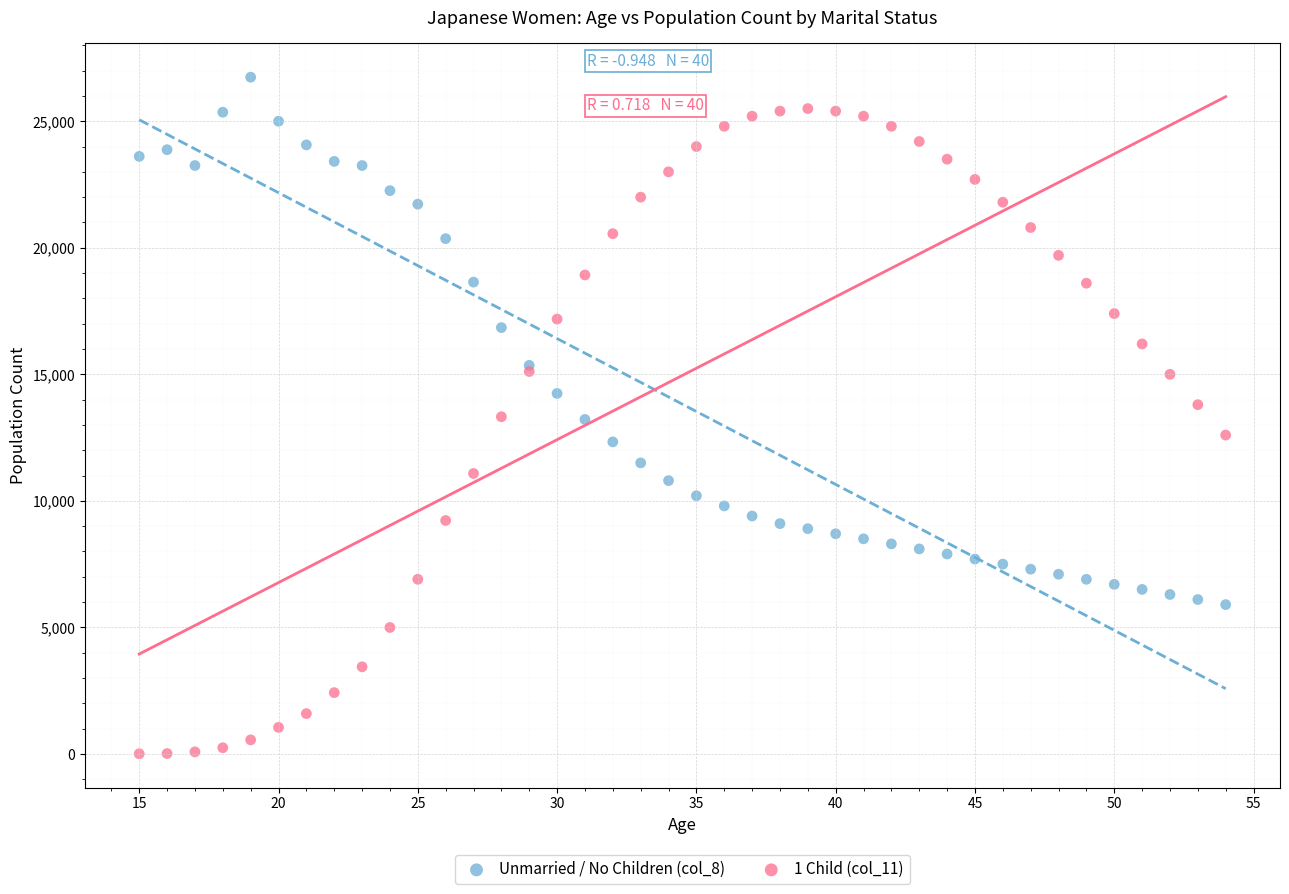

What are all the series names shown in the legend?

Unmarried / No Children (col_8), 1 Child (col_11)